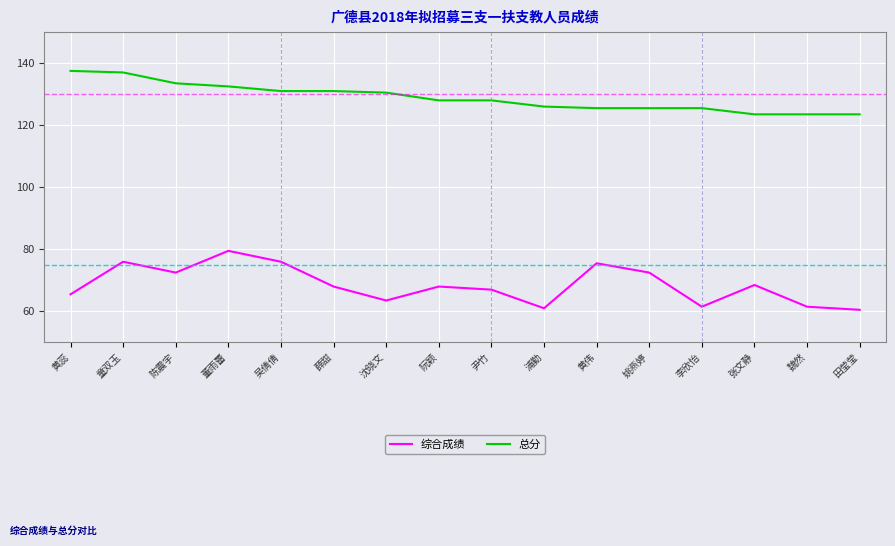

True or false: 总分 and 综合成绩 cross at least once.

False